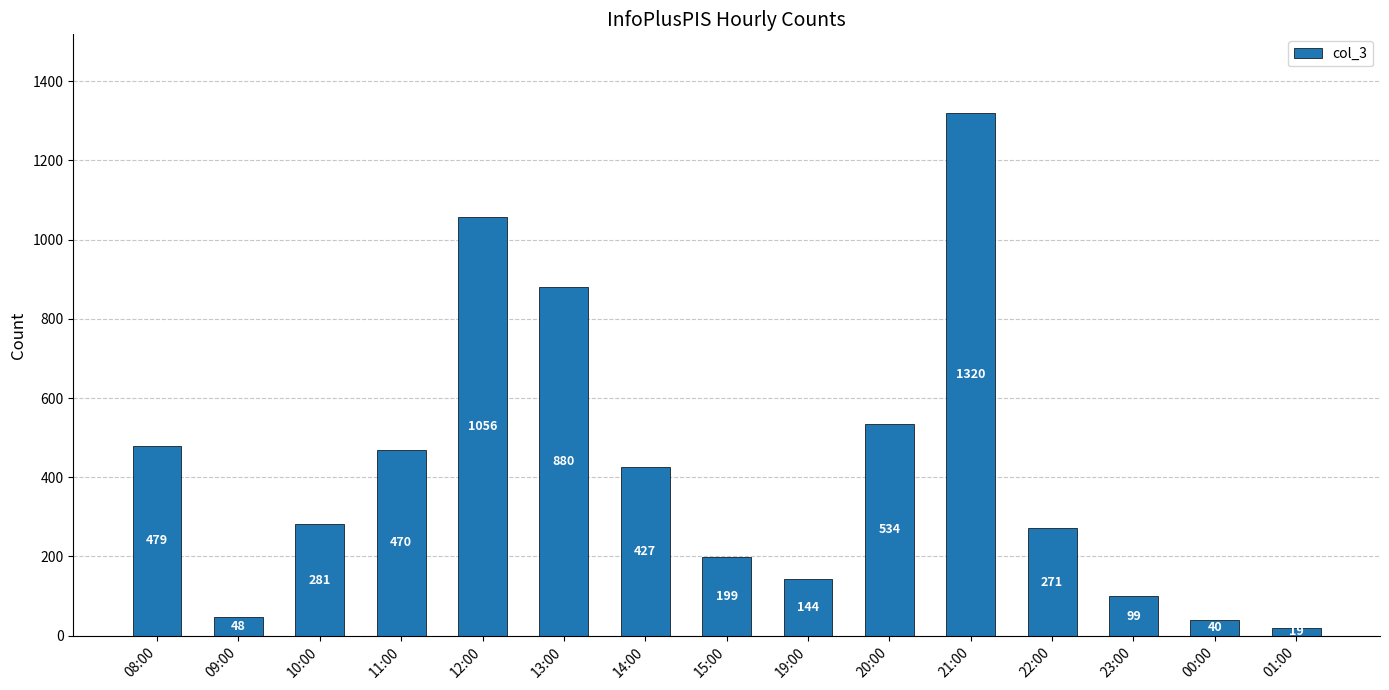

Which has a higher value, 13:00 or 12:00?

12:00